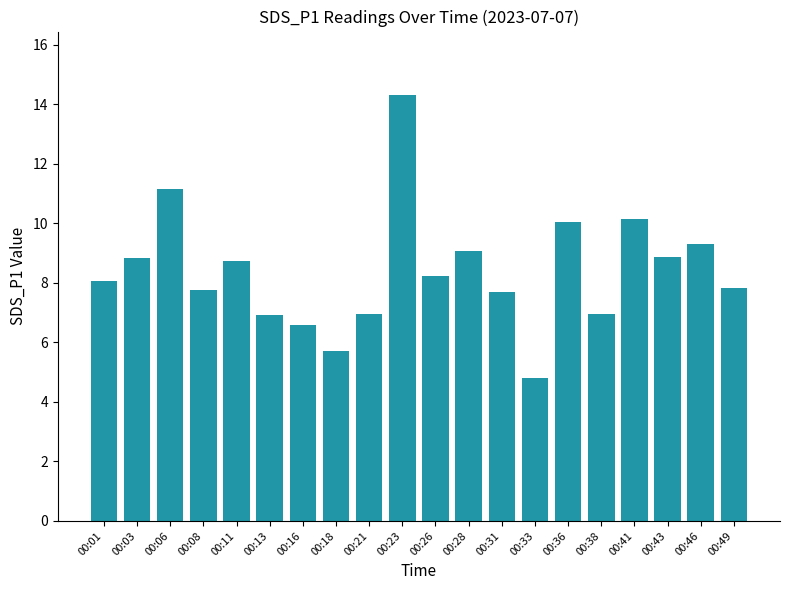

What is the sum of the values at 00:33 and 00:01?

12.9